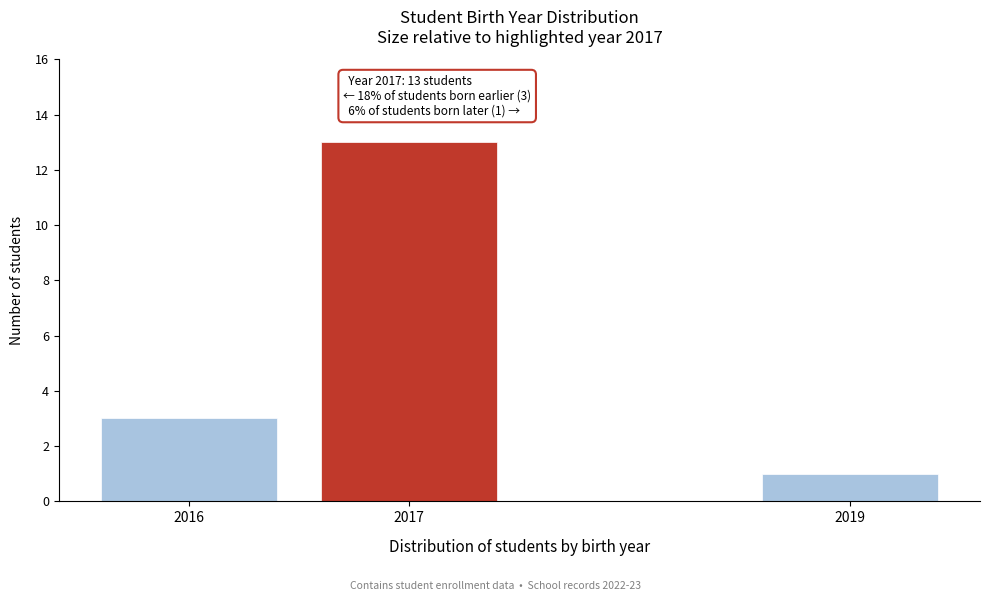

Reading right to left, transcribe all the data shown in this chart.

2019=1	2017=13	2016=3